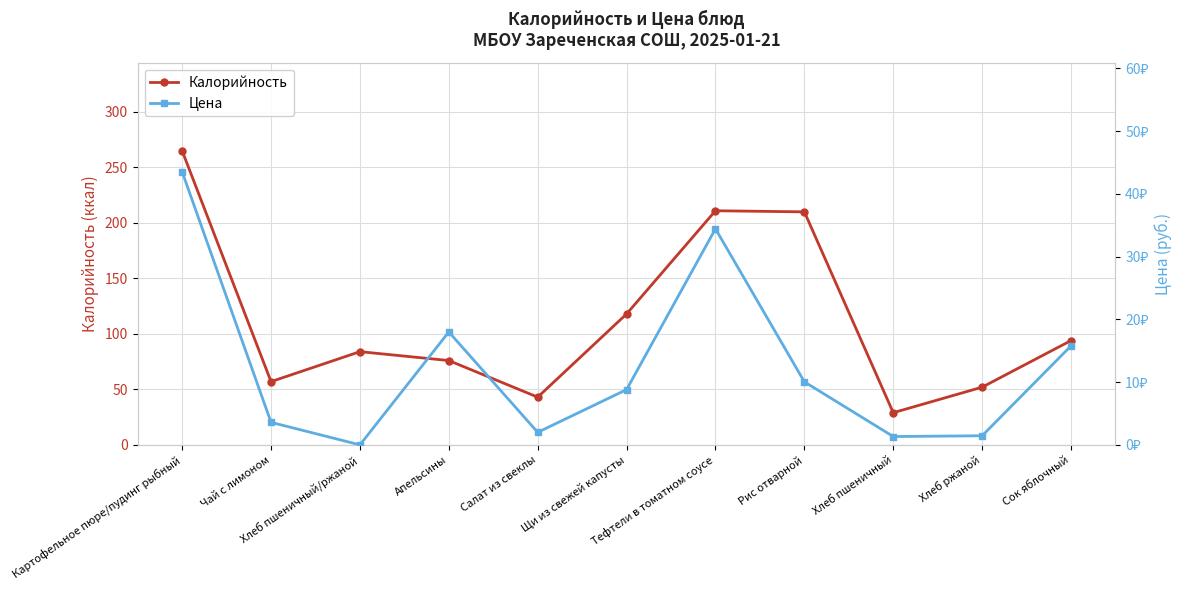

List the series in order of their overall mean, lowest first.

Цена, Калорийность